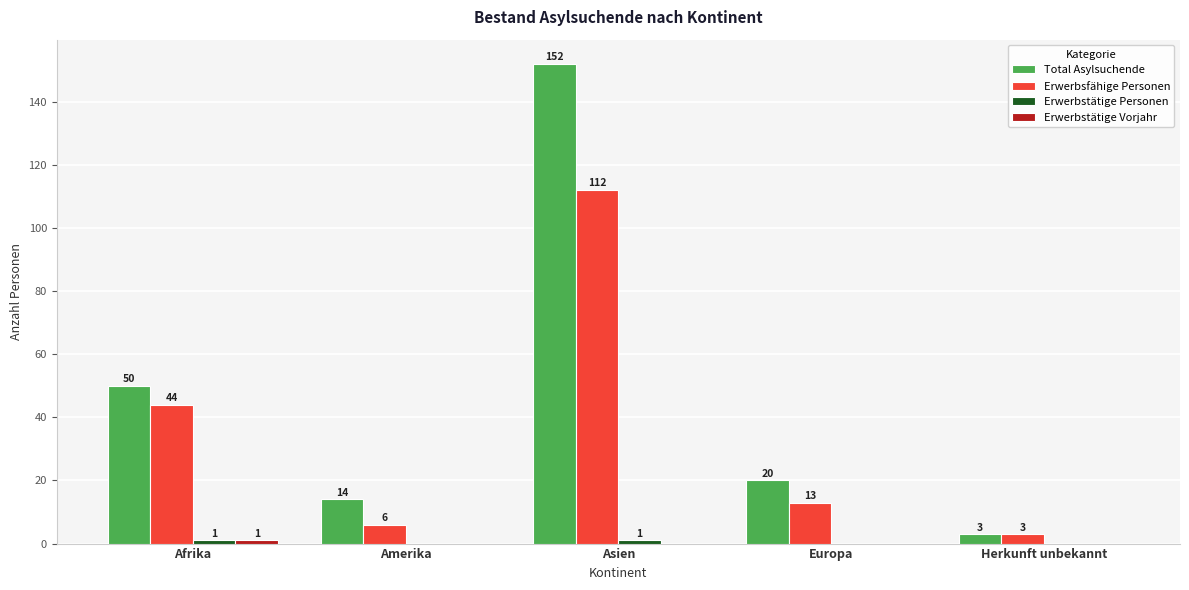

What is the sum of all Erwerbsfähige Personen values?

178